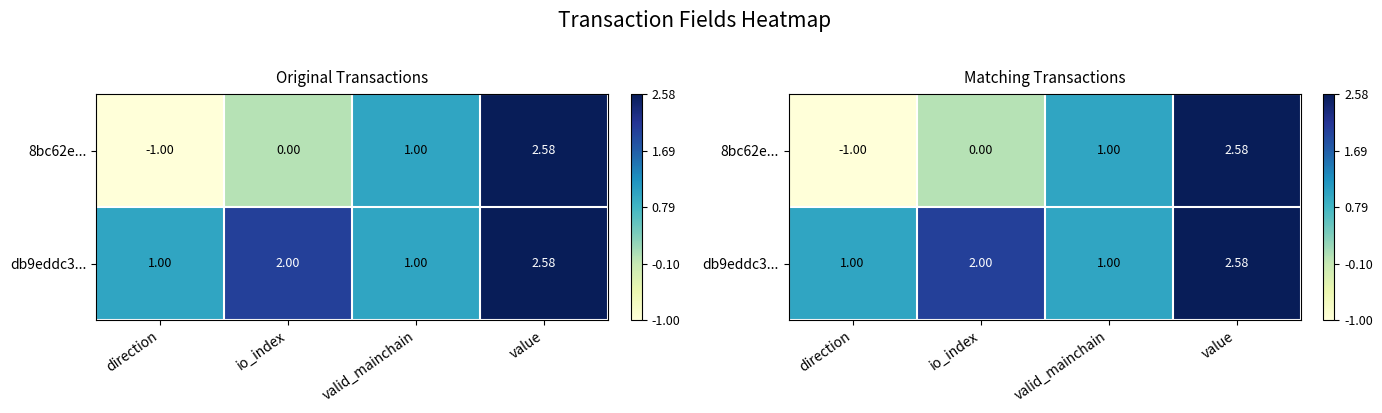

At which category is the sum across all series the highest?

value